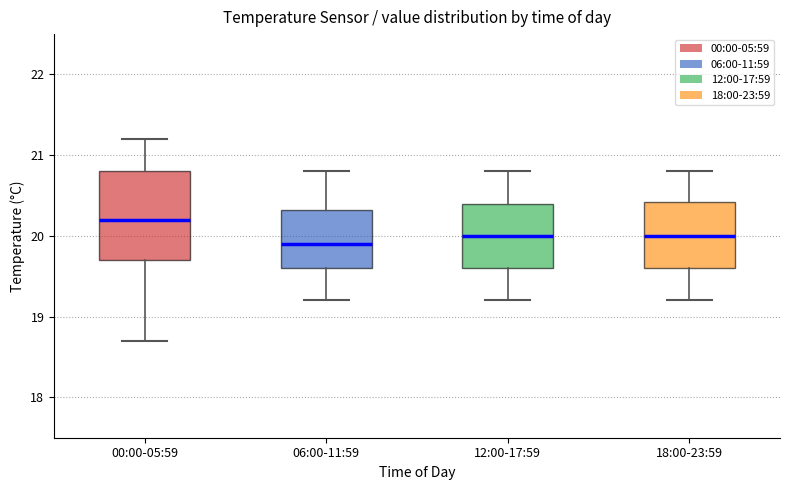

Where does the lower whisker of the box for 06:00-11:59 end on the y-axis? The values are not printed on the chart, so give them approximately, as read against the axis.

19.2